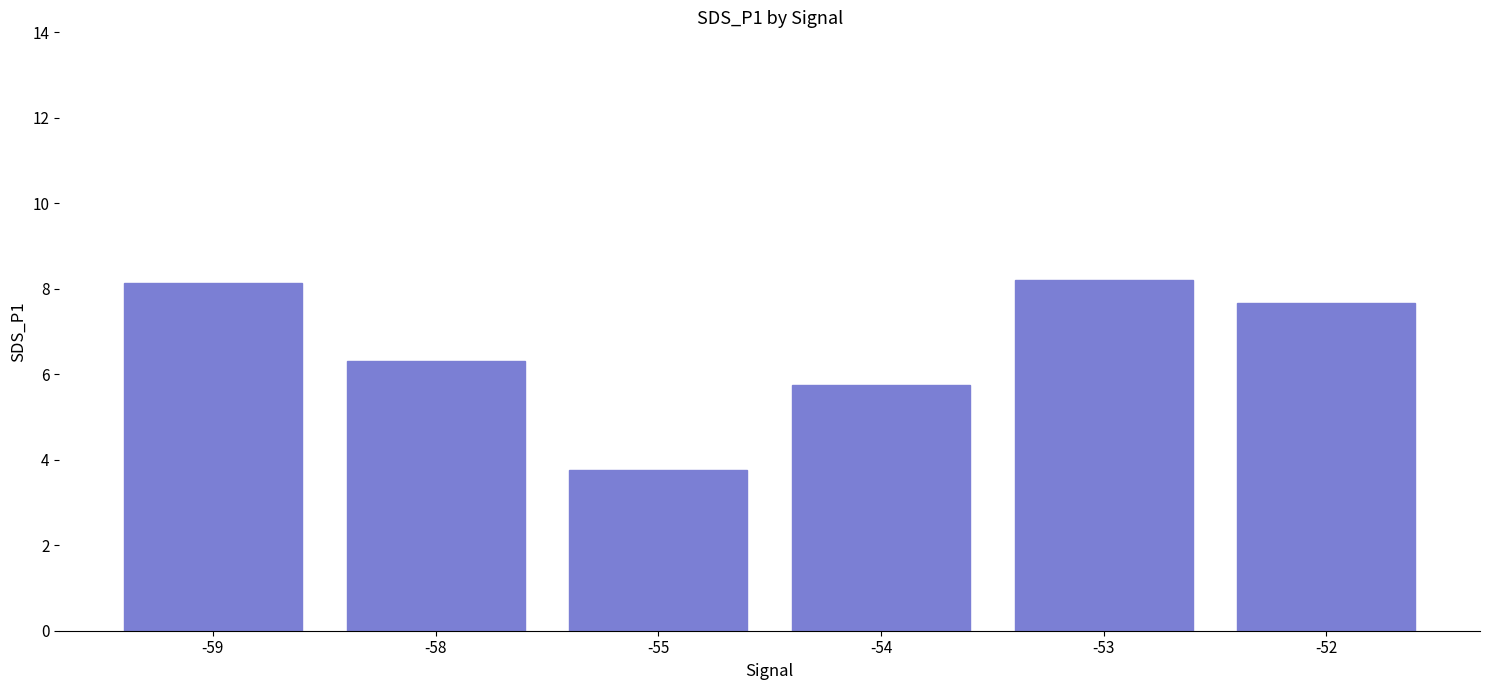

Which category has the lowest value across all series?

-55